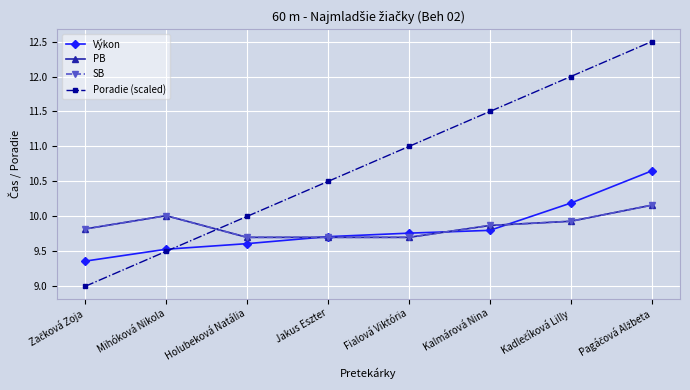

What is the sum of the PB values at Jakus Eszter and Holubeková Natália?

19.4